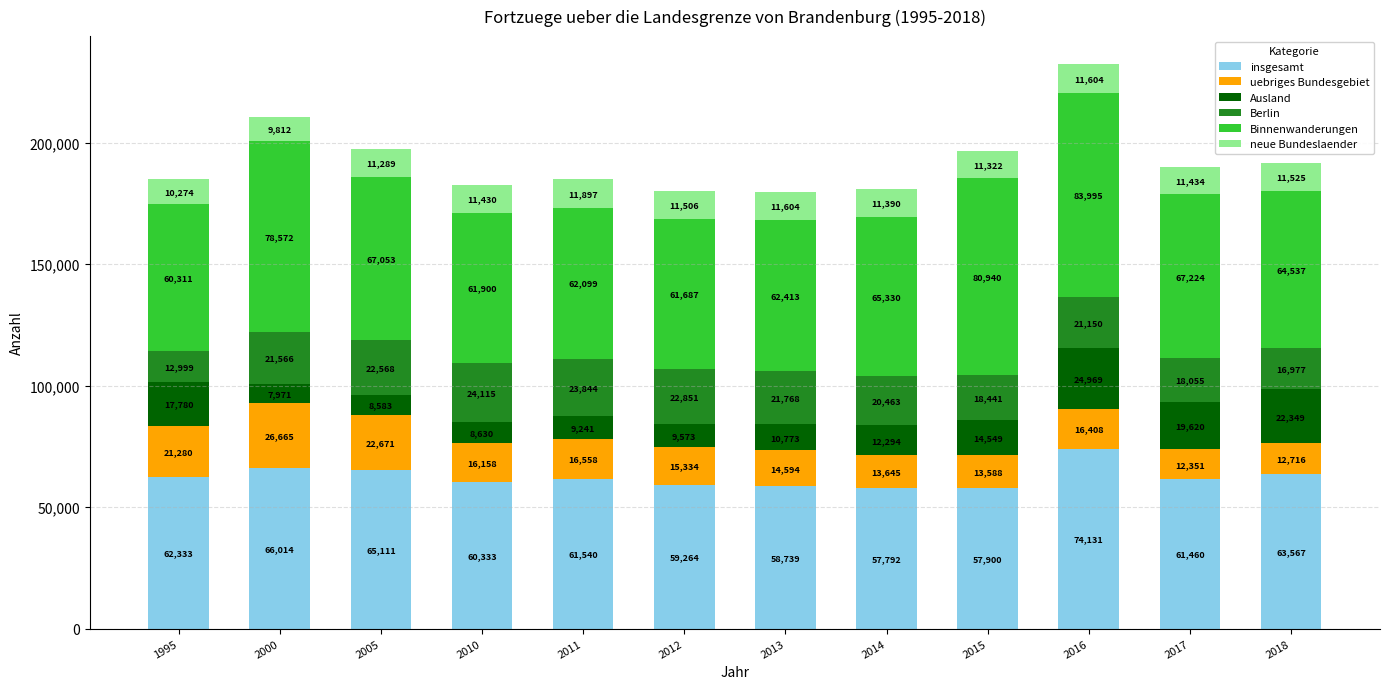

What is the minimum value for insgesamt?

57792